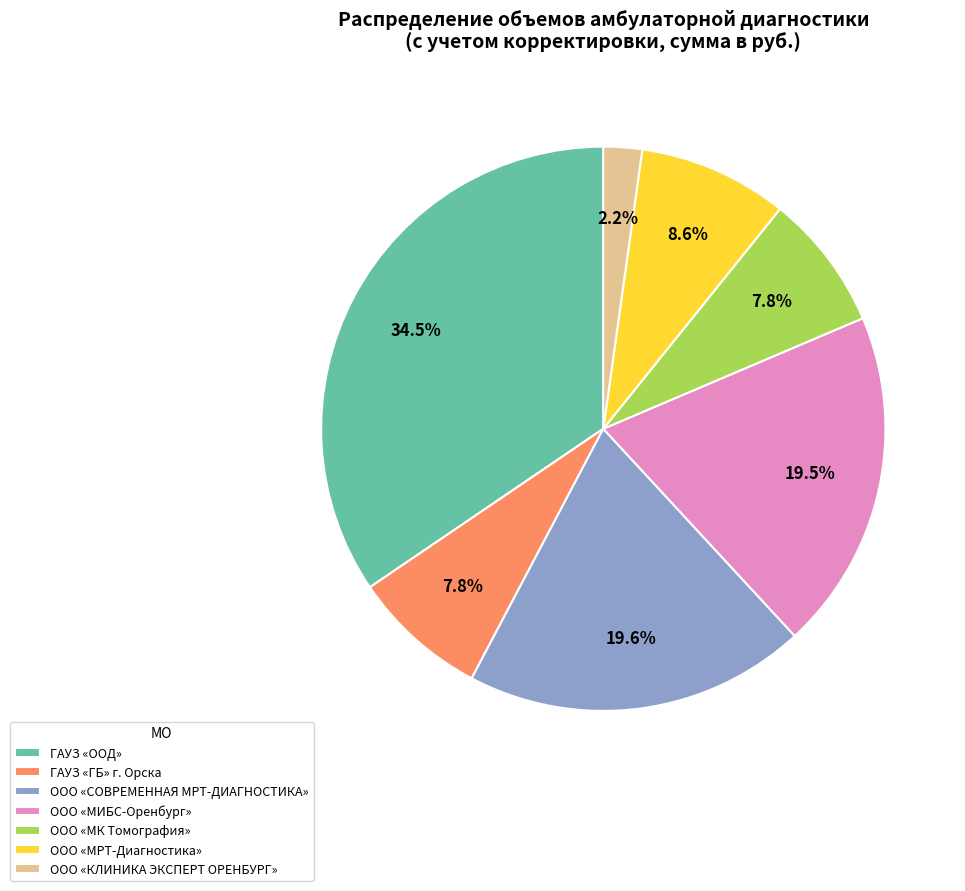

Does ООО «МРТ-Диагностика» account for over 50% of the chart?

No